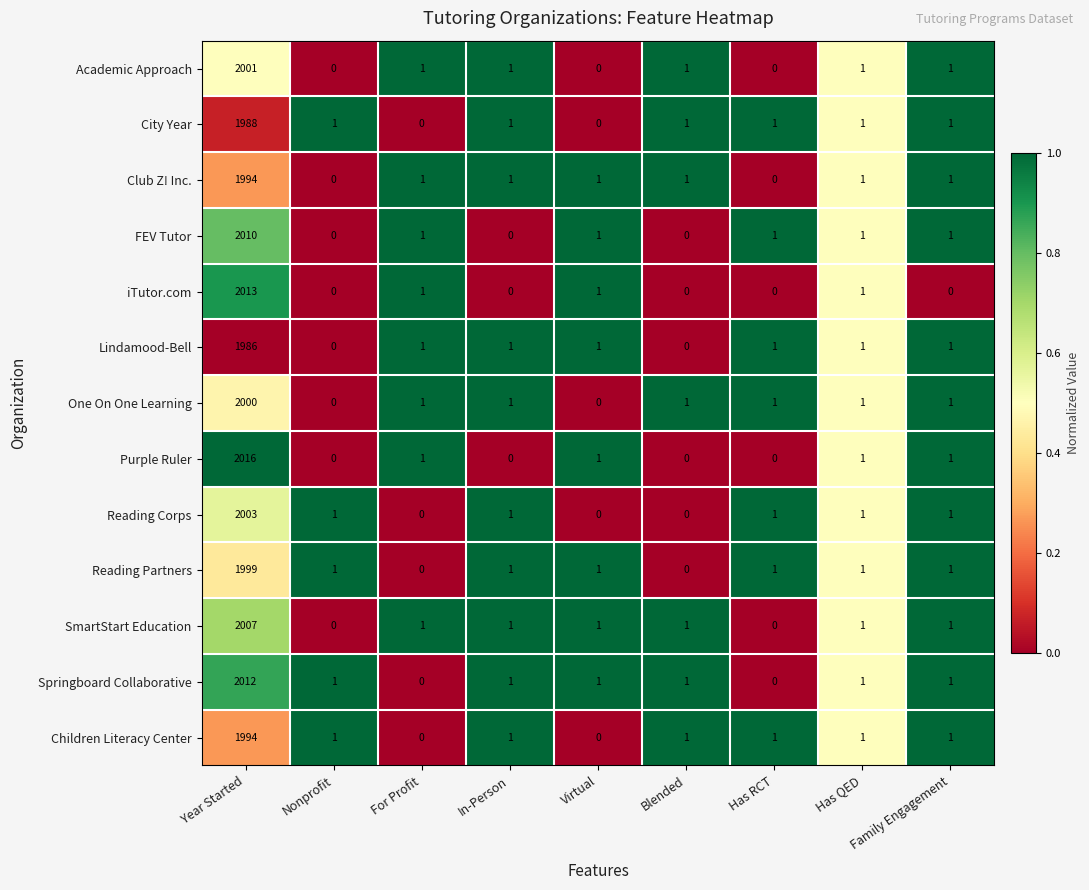

At which label does Purple Ruler first exceed 1?

Year Started